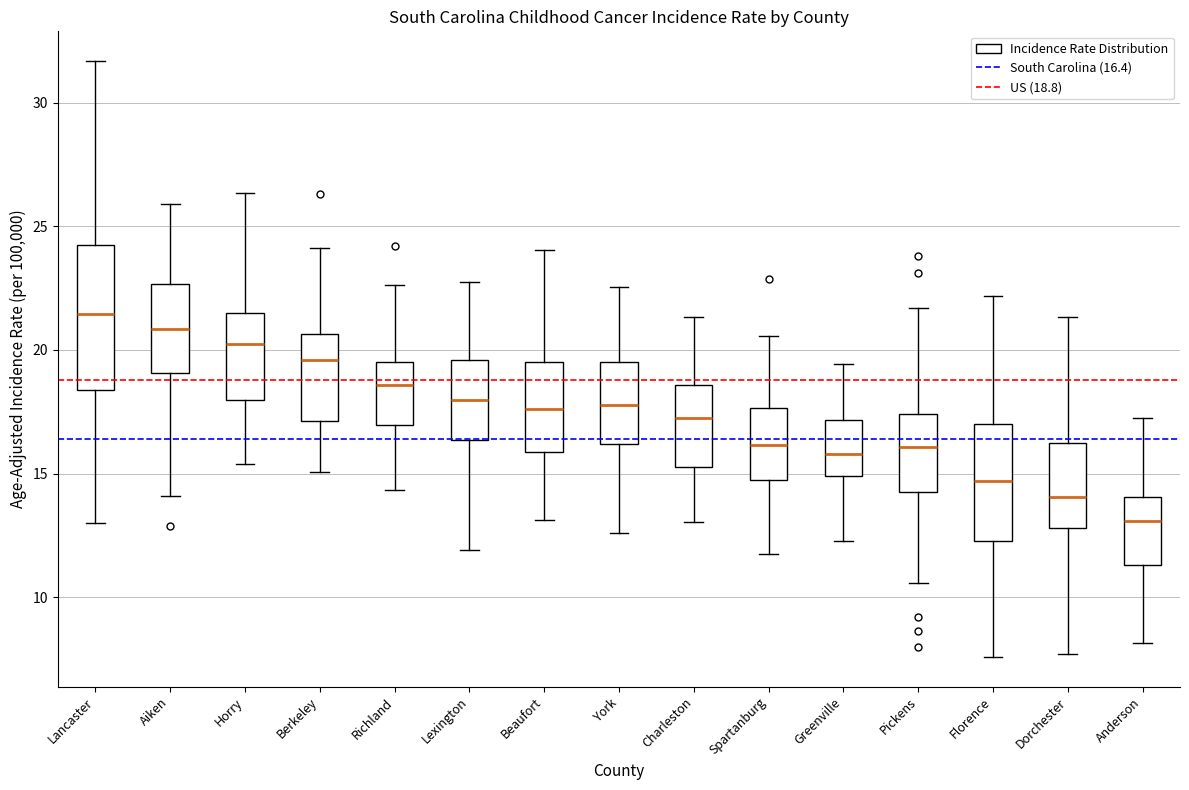

Which box has the lowest median line?

Anderson